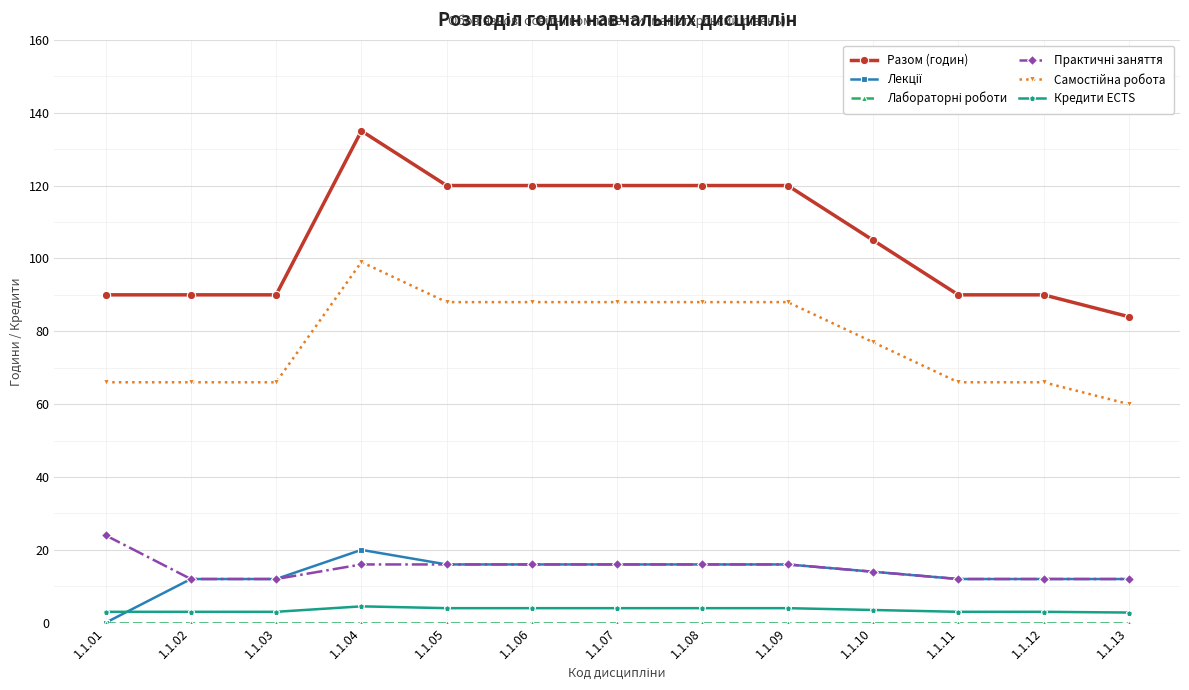

How many lines are shown in the chart?

6